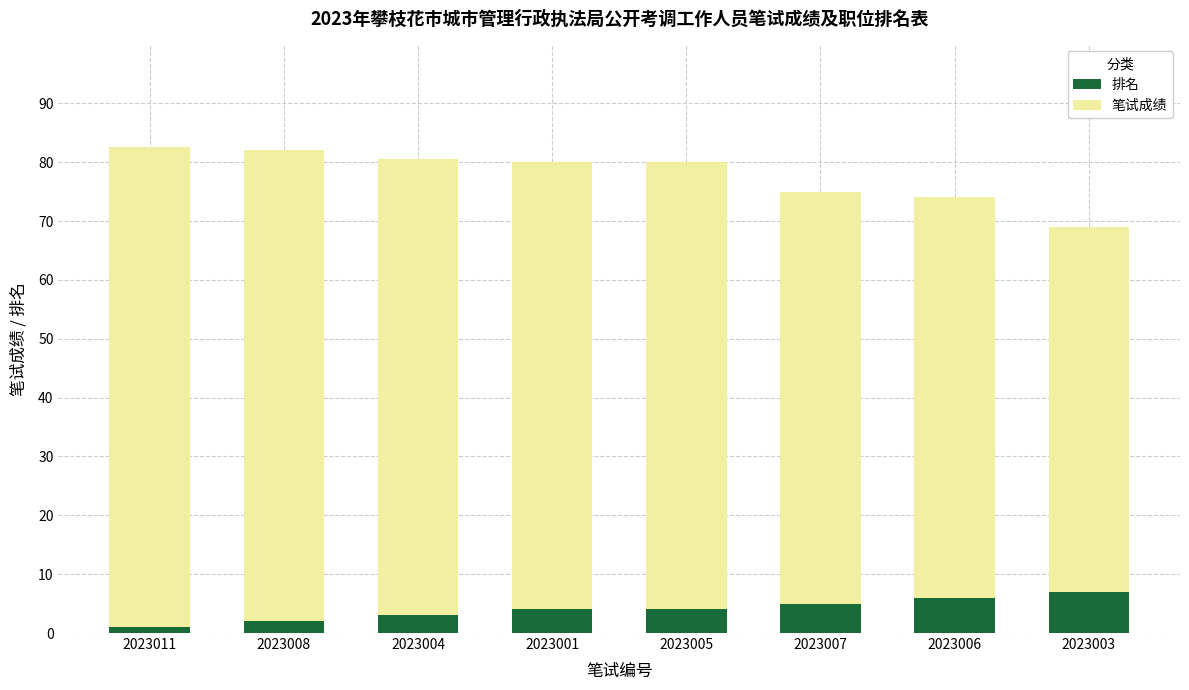

The 排名 series shows 7.0 at 2023003. True or false?

True